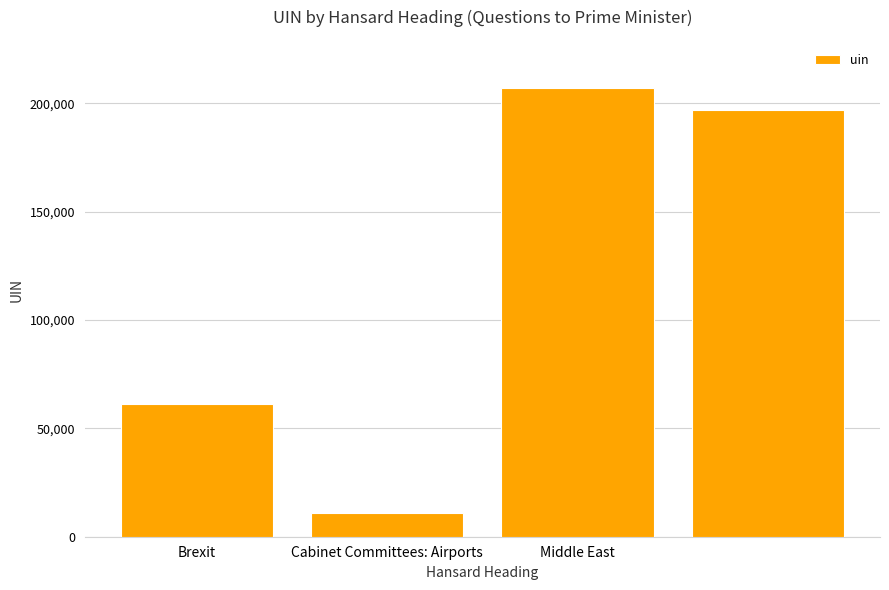

What is the maximum value shown in the chart?

207286